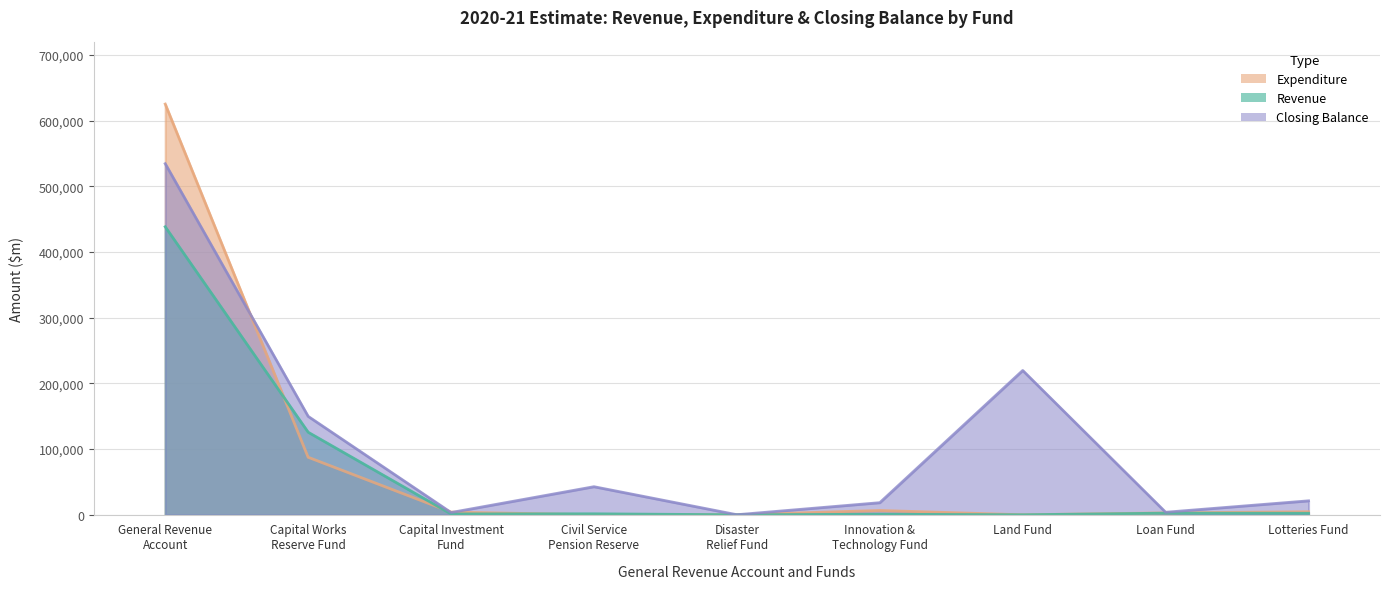

What is the sum of all Closing Balance values?

994008